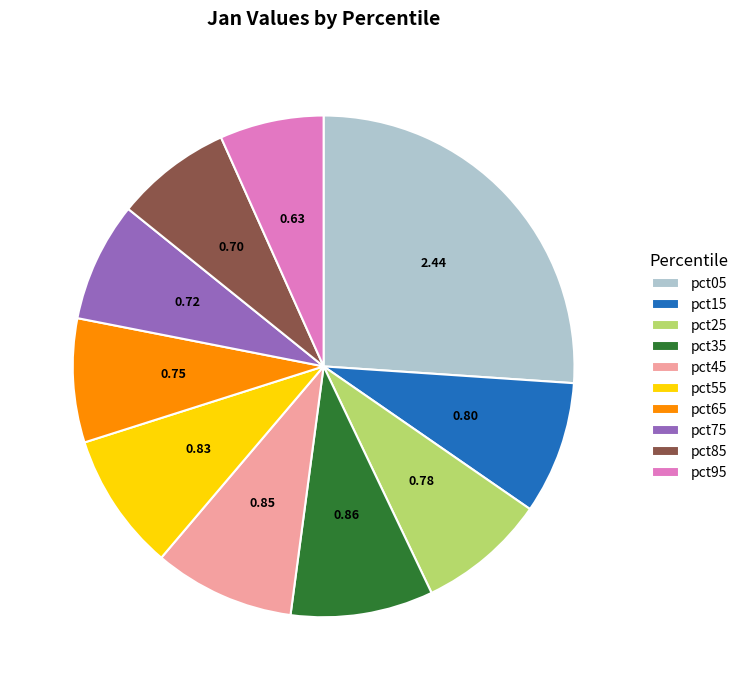

Which has a higher value, pct15 or pct35?

pct35